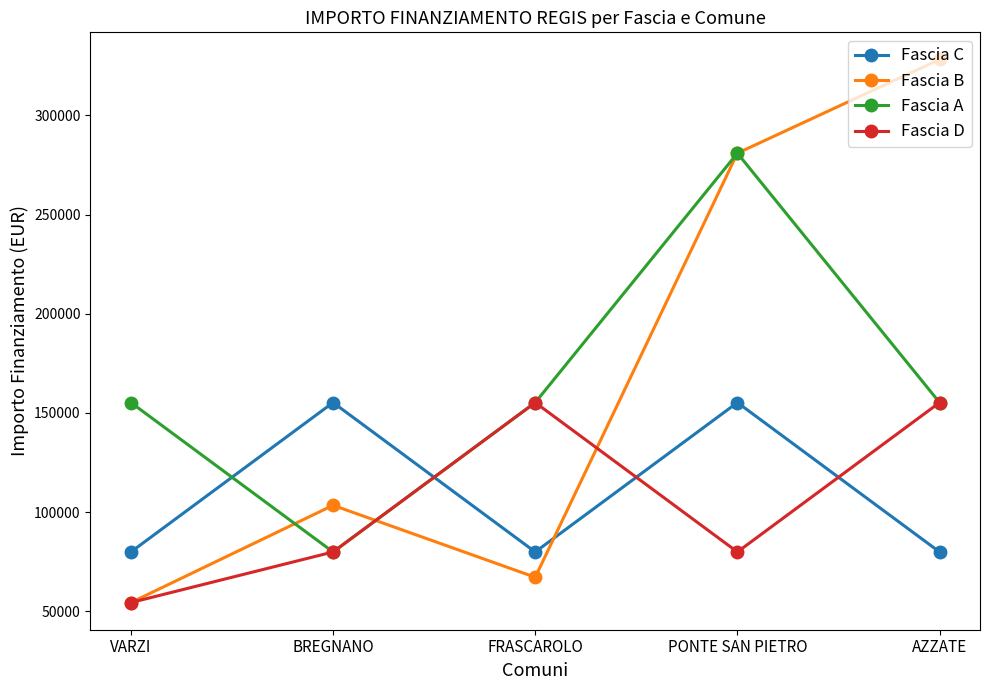

Is it true that Fascia D equals 79922 at PONTE SAN PIETRO?

True